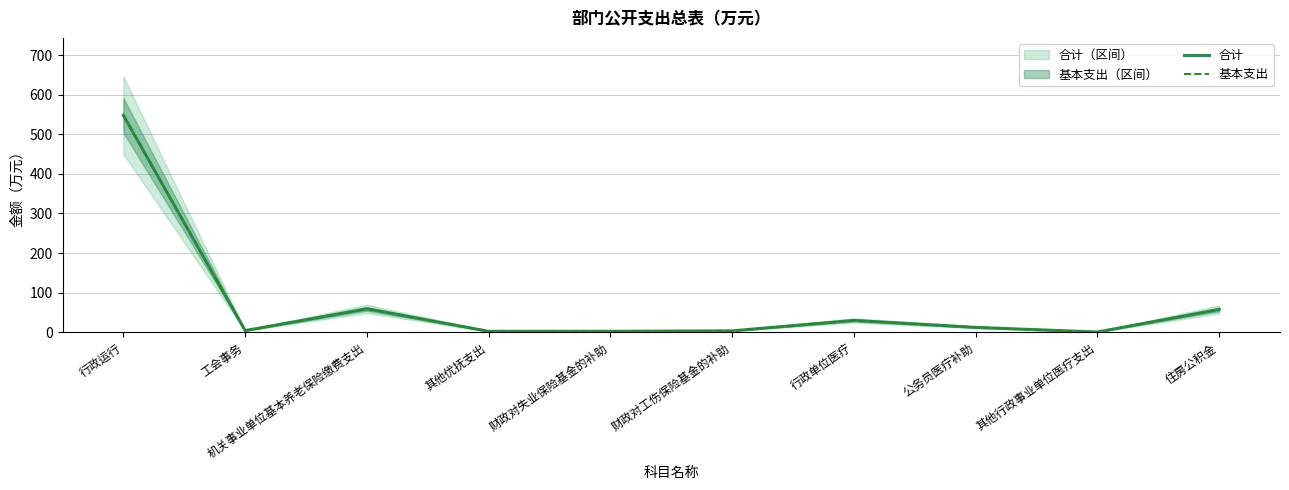

How many series are shown in this chart?

2